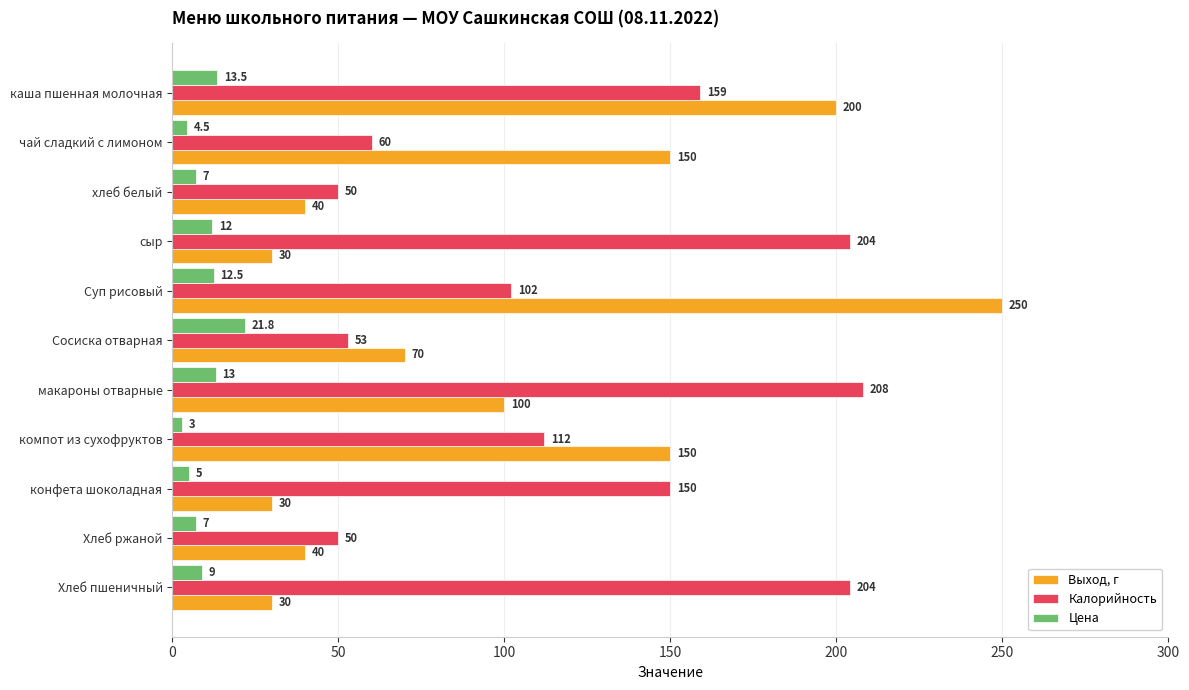

The Калорийность series shows 53.0 at Сосиска отварная. True or false?

True